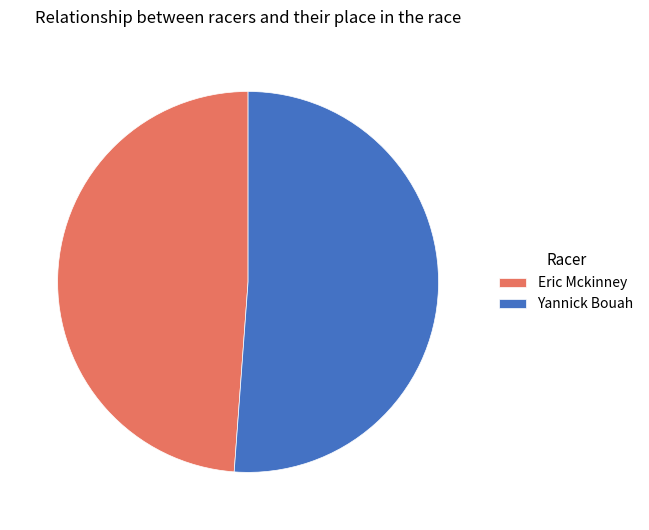

Approximately how many times larger is the value at Yannick Bouah compared to Eric Mckinney?

1.0